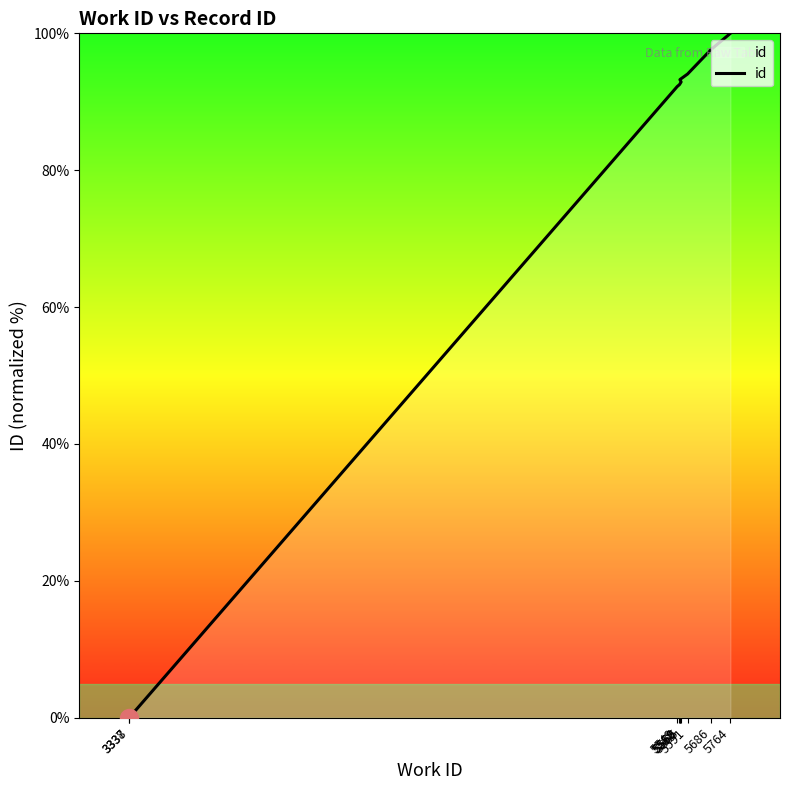

How many values exceed 92?

8